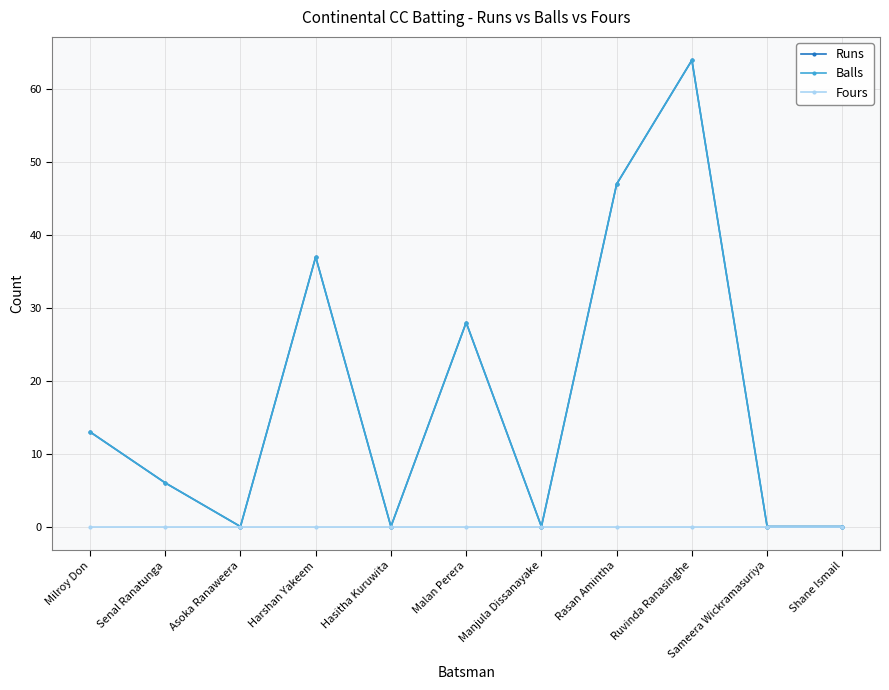

The value of Balls at Malan Perera is 28. True or false?

True